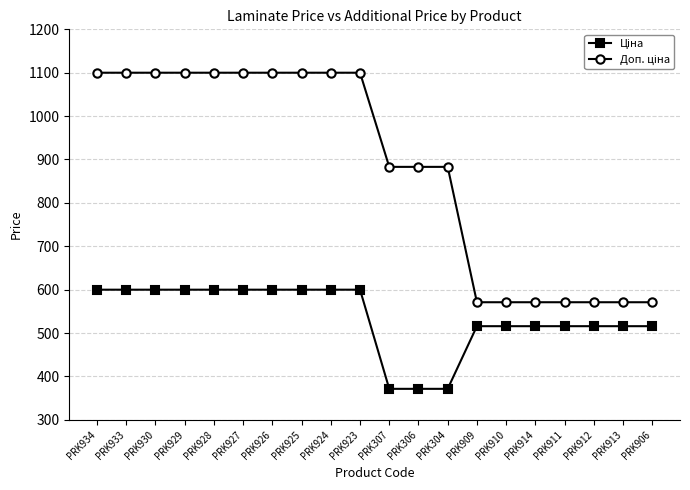

What is the label of the 1st point from the left?

PRK934